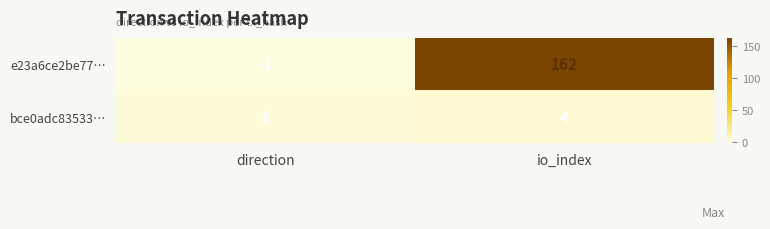

What is the total value across all series at io_index?

166